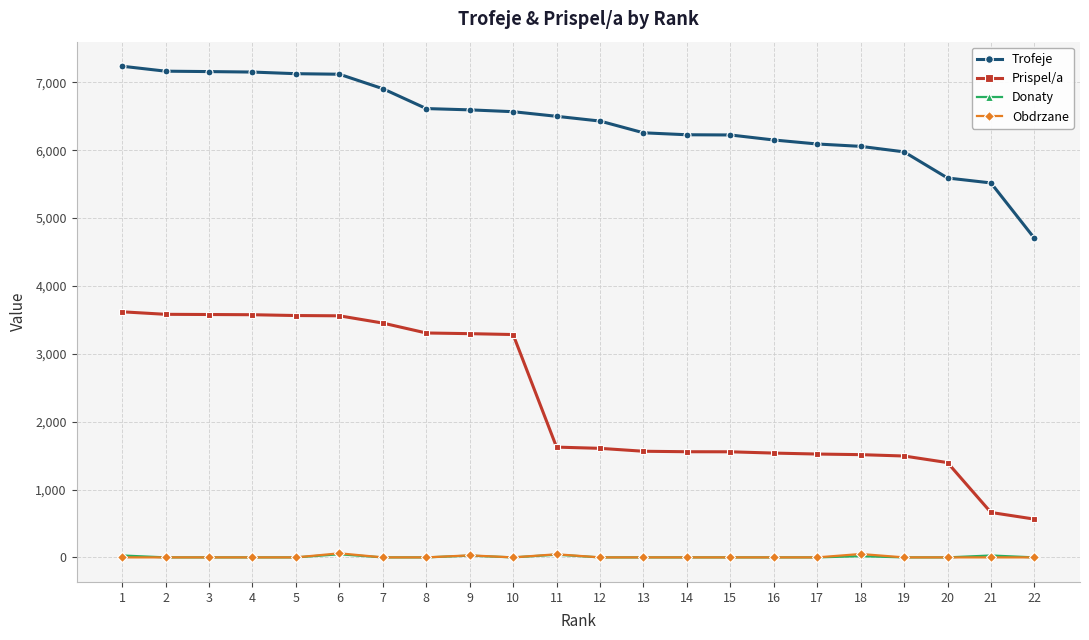

Which series has the largest total across all categories?

Trofeje